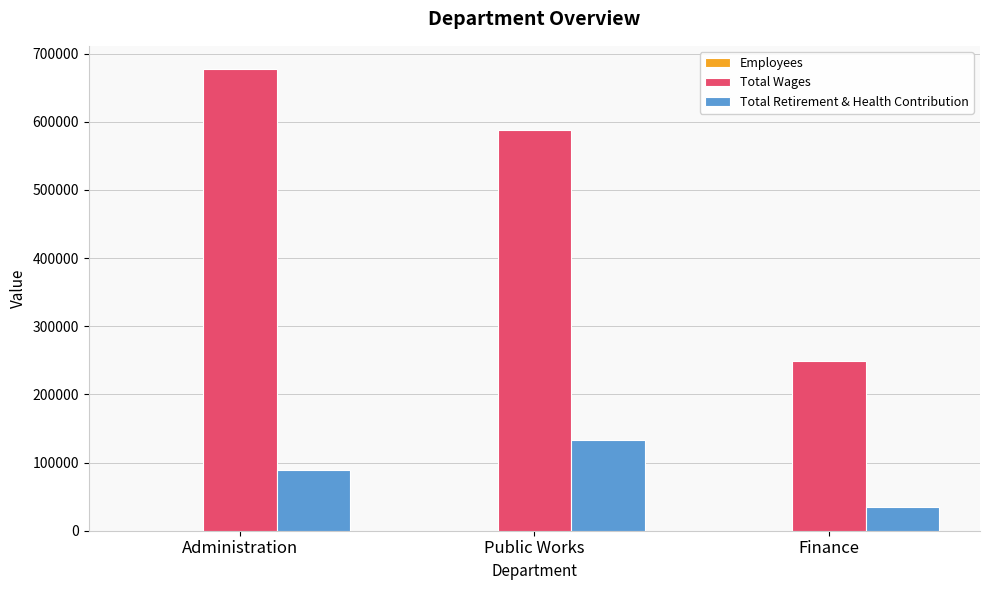

At which label is Total Retirement & Health Contribution closest to 83745?

Administration